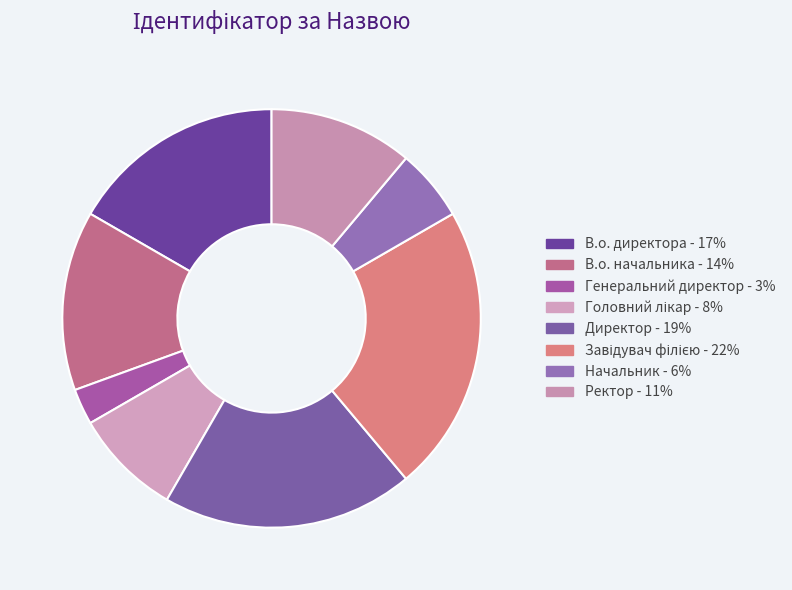

What is the total percentage of Директор and В.о. начальника?

33.3%